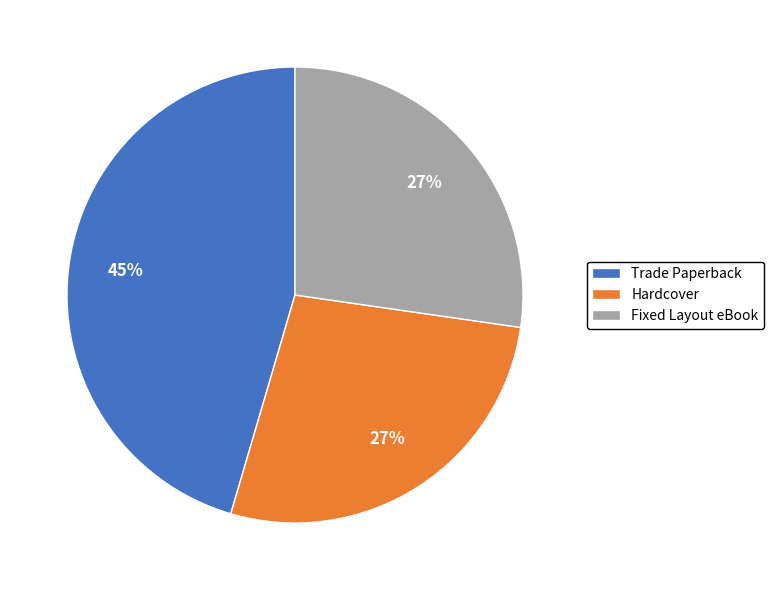

What is the largest slice in the pie chart?

Trade Paperback